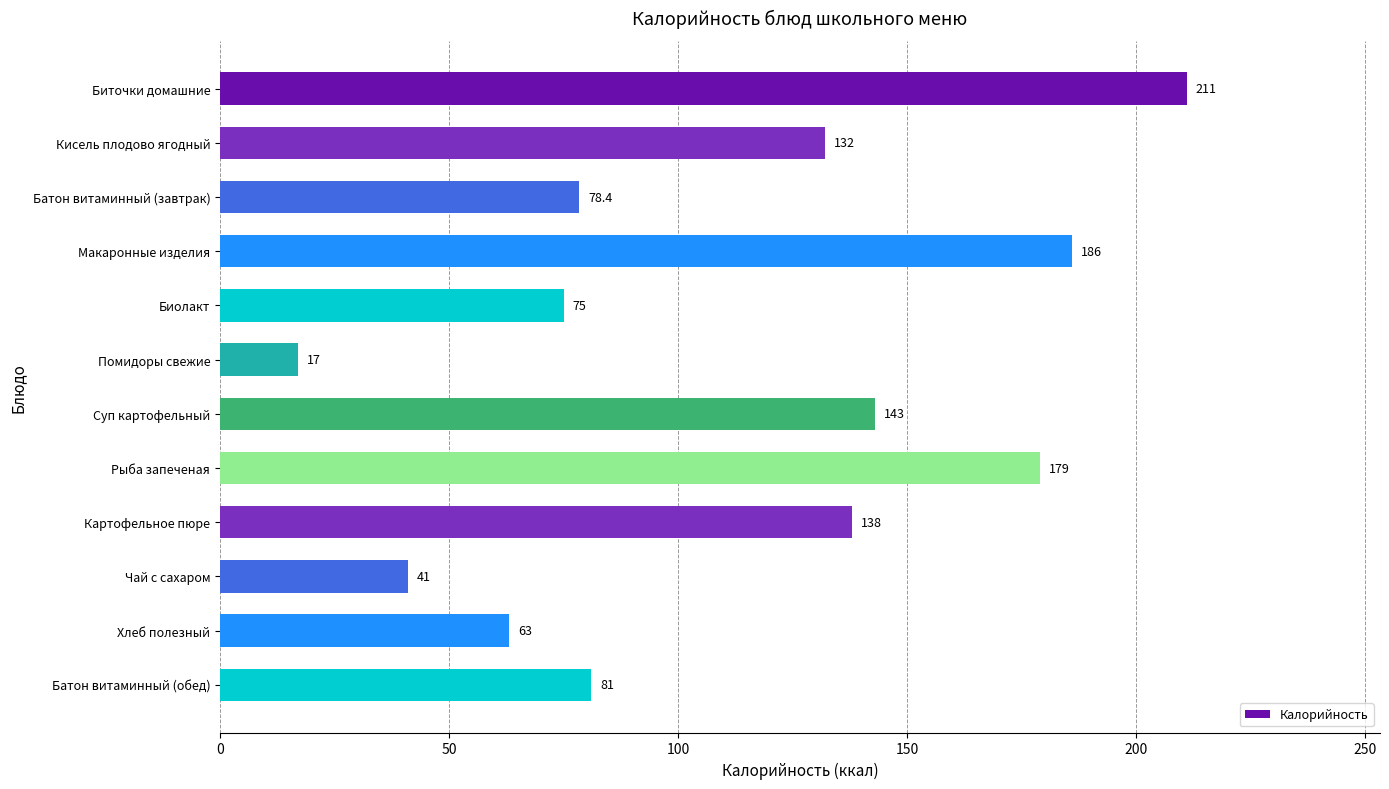

List the labels in order of value, smallest first.

Помидоры свежие, Чай с сахаром, Хлеб полезный, Биолакт, Батон витаминный (завтрак), Батон витаминный (обед), Кисель плодово ягодный, Картофельное пюре, Суп картофельный, Рыба запеченая, Макаронные изделия, Биточки домашние